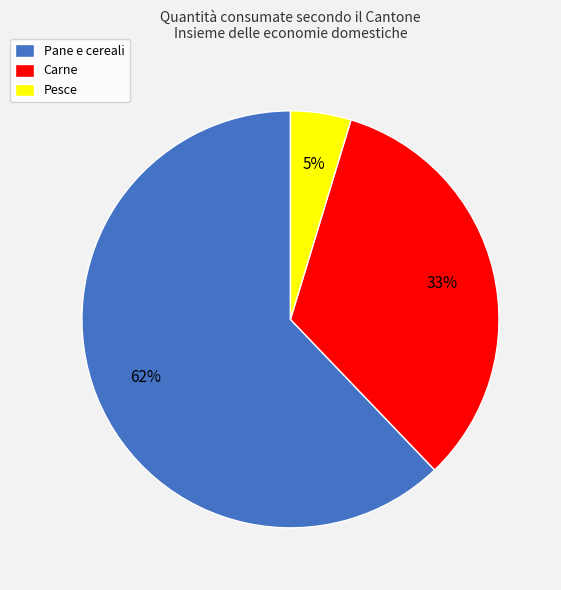

Count the number of slices in the pie.

3